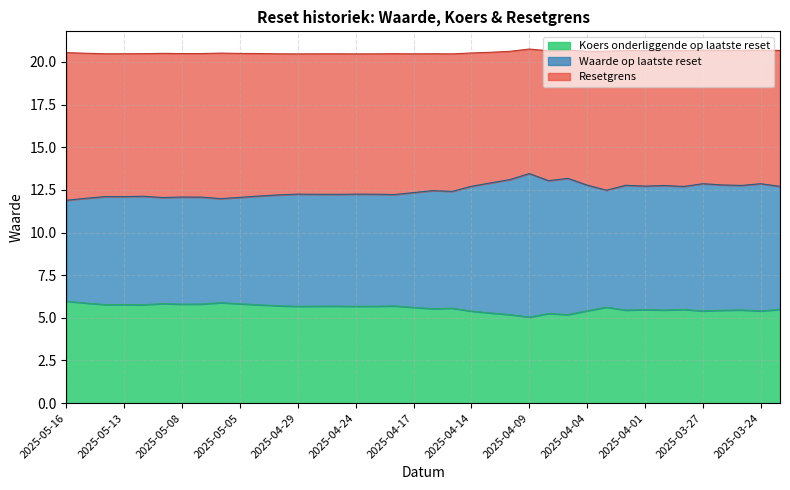

At which label does Waarde op laatste reset first exceed 12?

2025-05-15